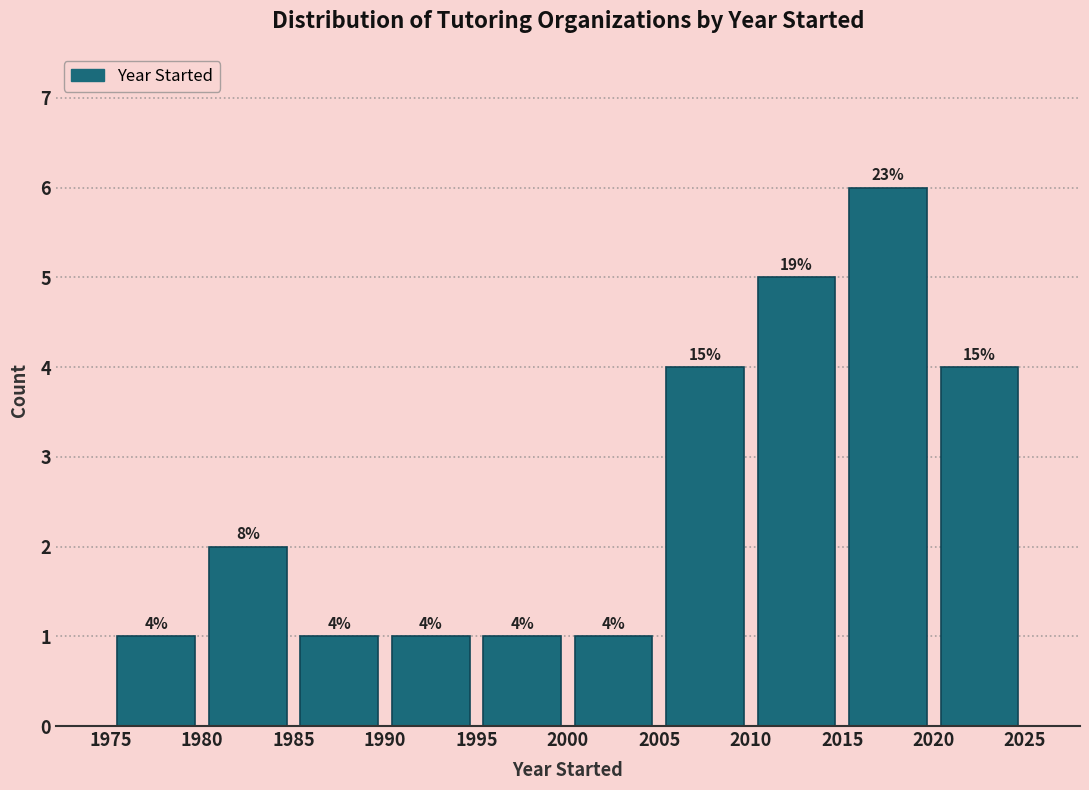

Over which range of the x-axis is the bar tallest?

2015 to 2020